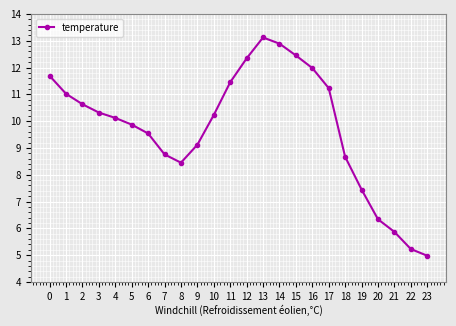

What is the value of the 13th point from the left?

12.3